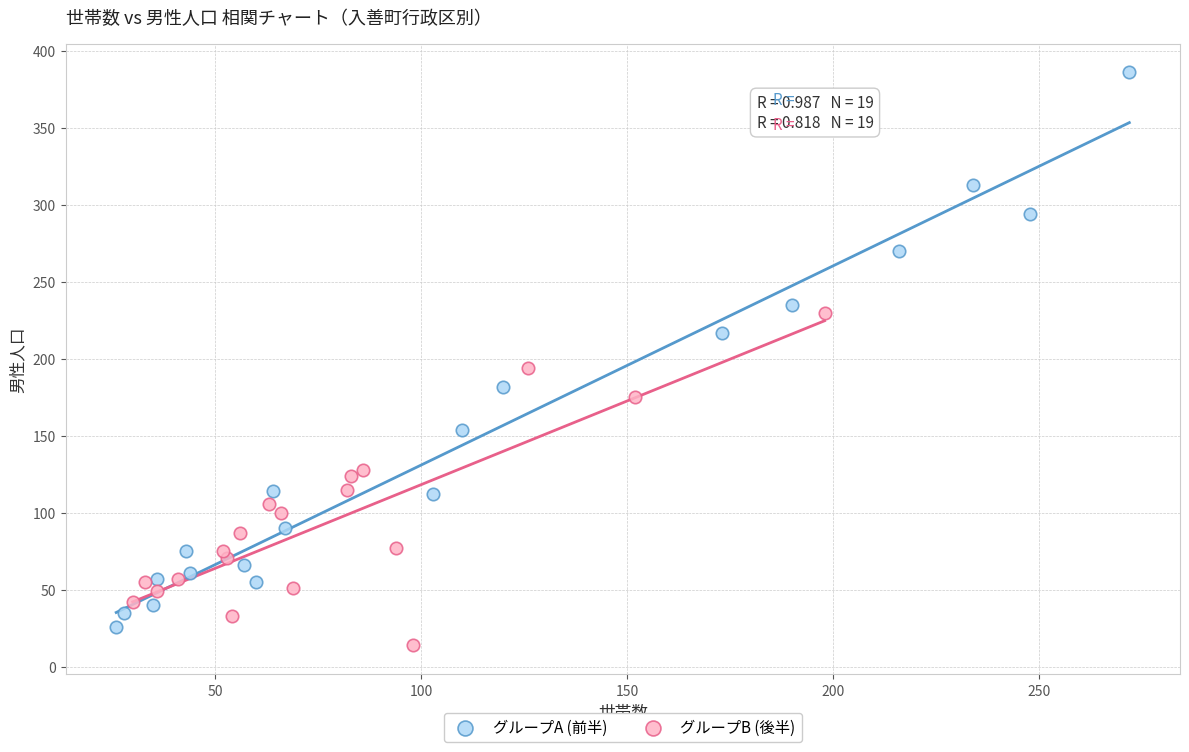

Which series contains the lowest Y value?

グループB (後半)